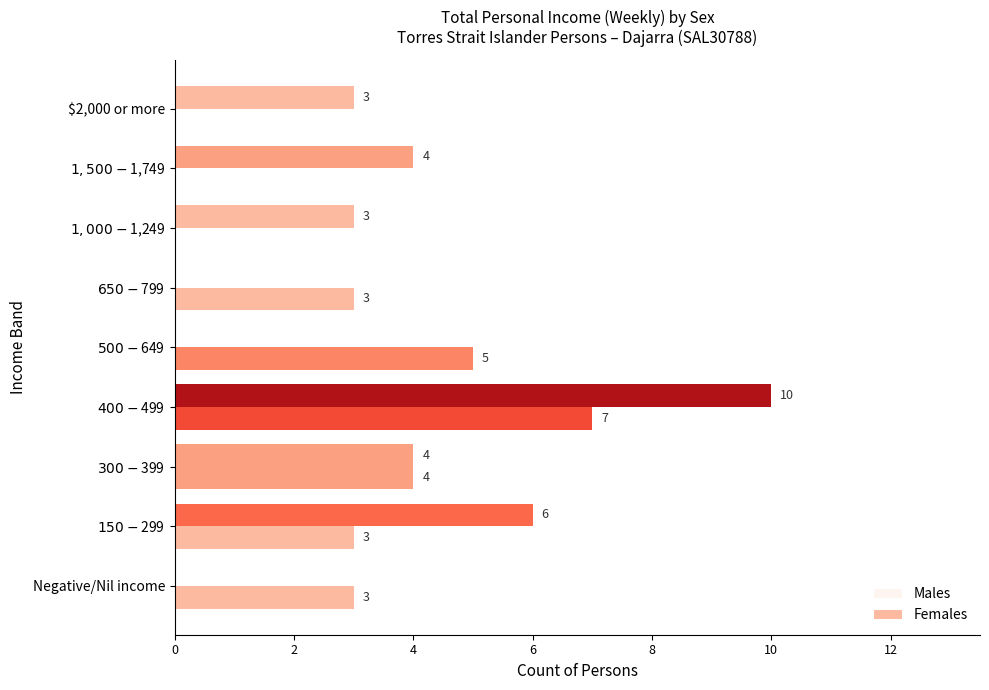

How many Females values are between 0 and 4?

7